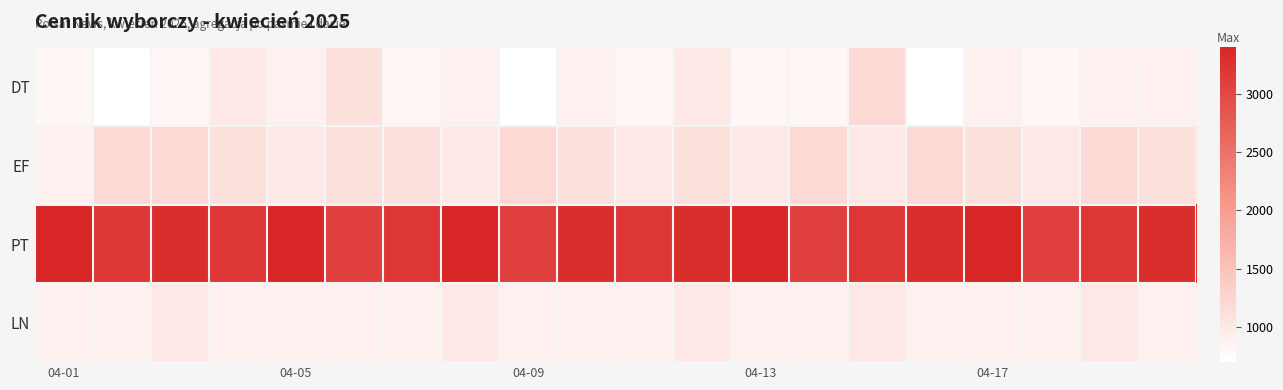

Reading right to left, transcribe all the data shown in this chart.

DT: 900	900	800	900	700	1200	800	800	1000	800	900	700	900	800	1100	900	1000	800	700	800
EF: 1100	1200	1000	1100	1200	1000	1200	1000	1100	1000	1100	1200	1000	1100	1100	1000	1100	1200	1200	900
PT: 3300	3200	3100	3400	3300	3200	3100	3400	3300	3200	3300	3100	3400	3200	3100	3400	3200	3300	3200	3400
LN: 900	1000	900	900	900	1000	900	900	1000	900	900	900	1000	900	900	900	900	1000	900	900